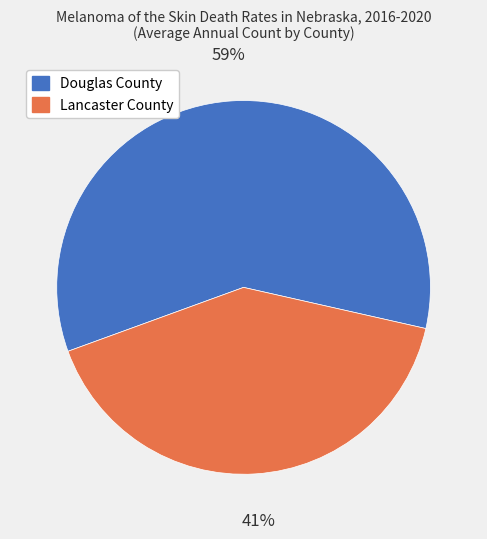

How many slices are in this pie chart?

2